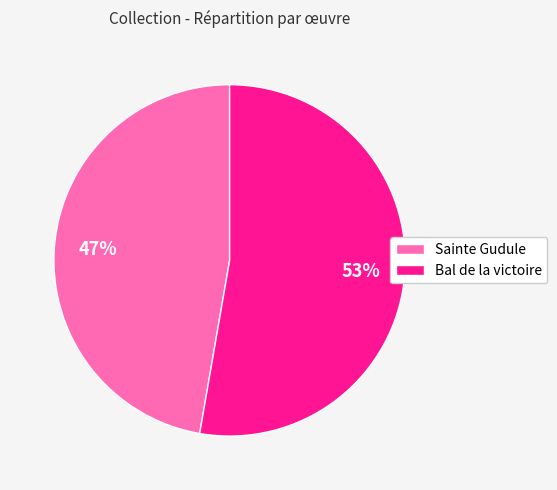

Which has a higher value, Sainte Gudule or Bal de la victoire?

Bal de la victoire